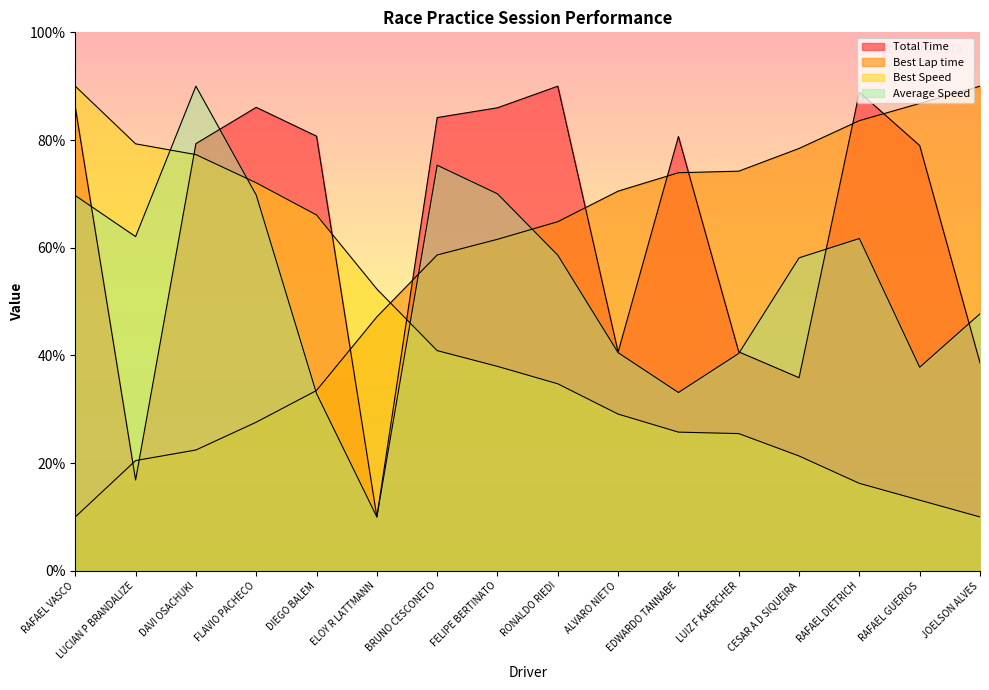

How many lines are shown in the chart?

4